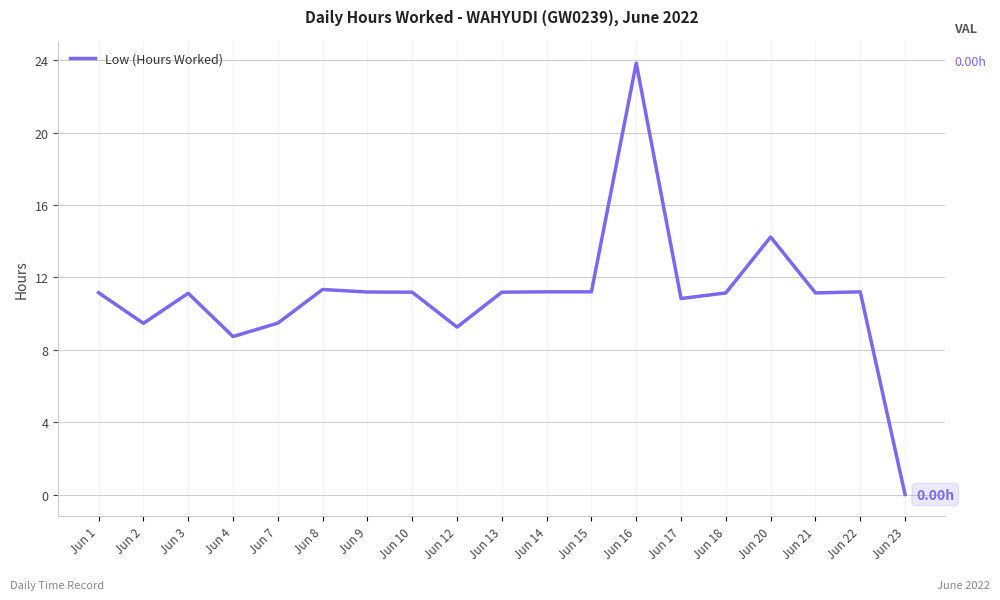

What is the change in value from Jun 15 to Jun 16?

+12.6